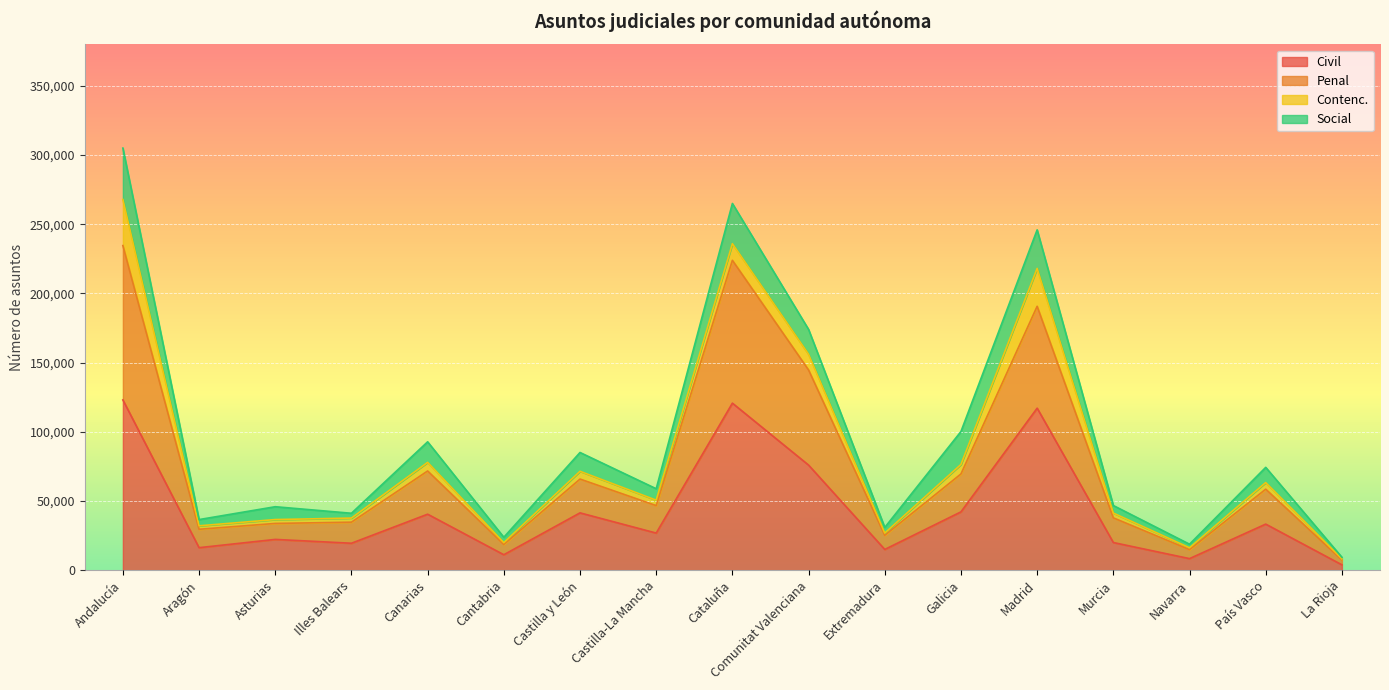

List the labels in order of Penal value, largest first.

Andalucía, Cataluña, Madrid, Comunitat Valenciana, Canarias, Galicia, Castilla y León, País Vasco, Castilla-La Mancha, Murcia, Illes Balears, Asturias, Aragón, Extremadura, Cantabria, Navarra, La Rioja